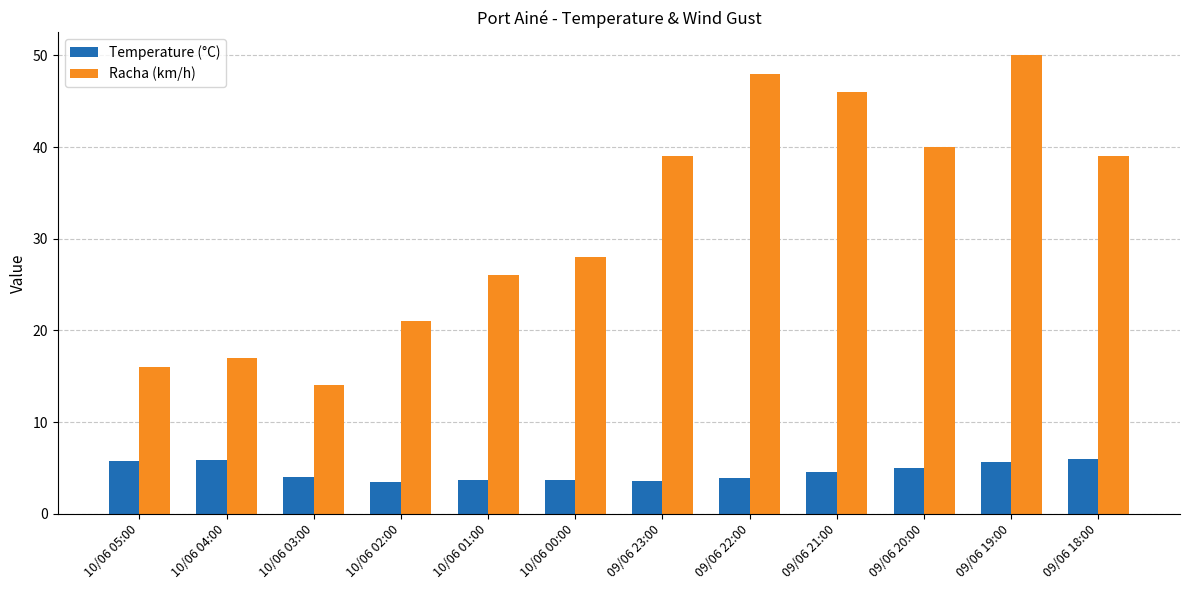

Is the value of Temperature (°C) at 10/06 00:00 greater than the value of Racha (km/h) at 09/06 22:00?

No